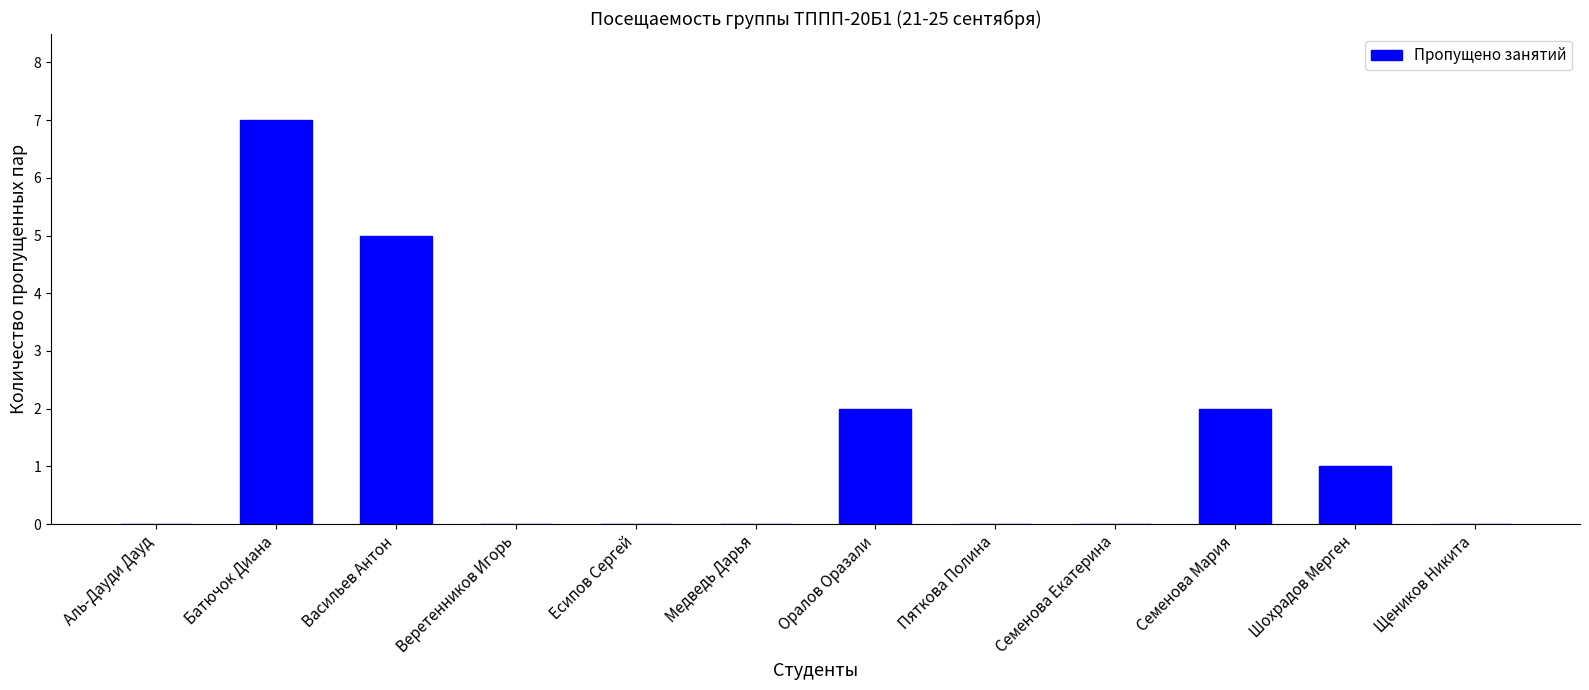

Which label corresponds to the largest value in the chart?

Батючок Диана